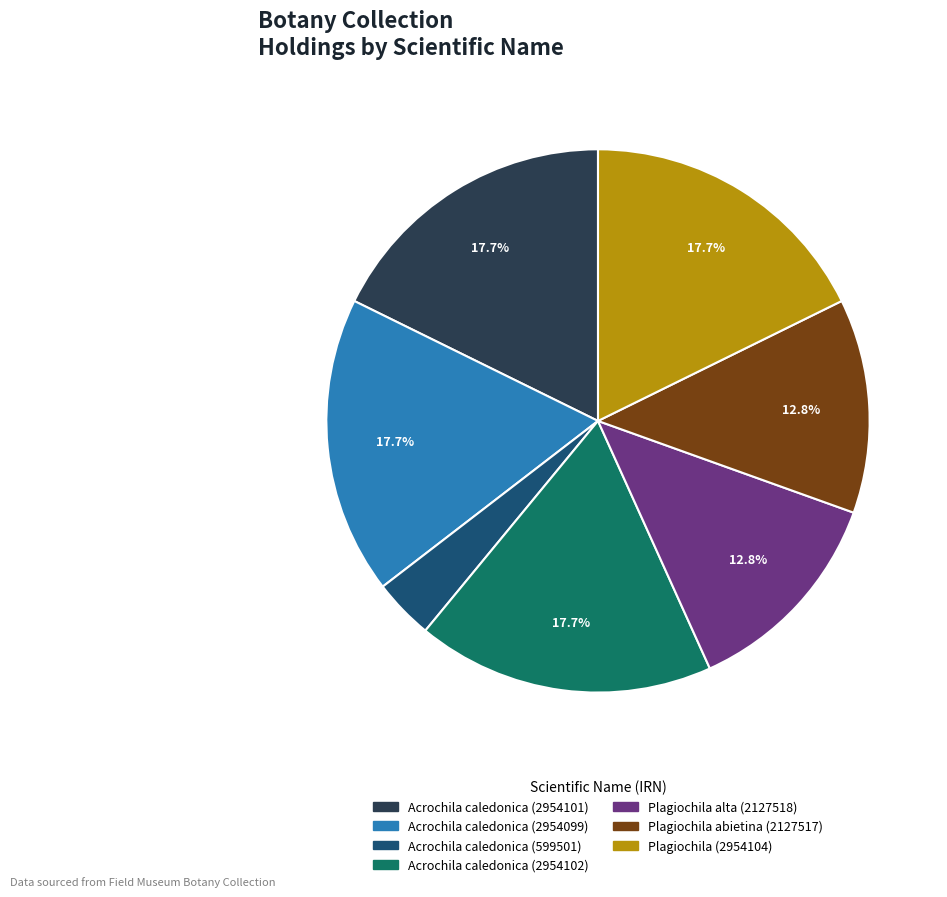

What is the ratio of the value at Acrochila caledonica (2954101) to the value at Plagiochila (2954104)?

1.0